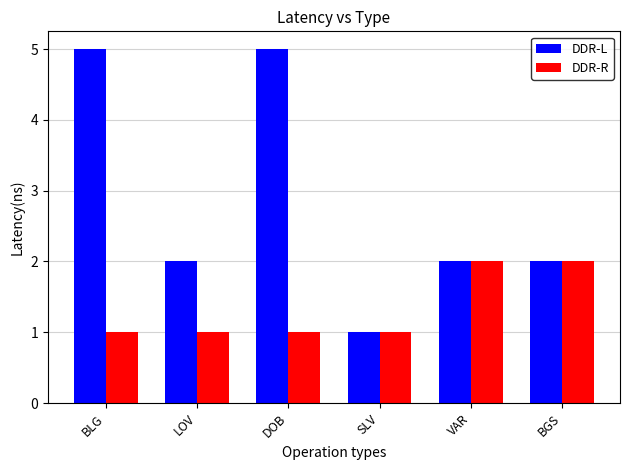

What are all the series names shown in the legend?

DDR-L, DDR-R